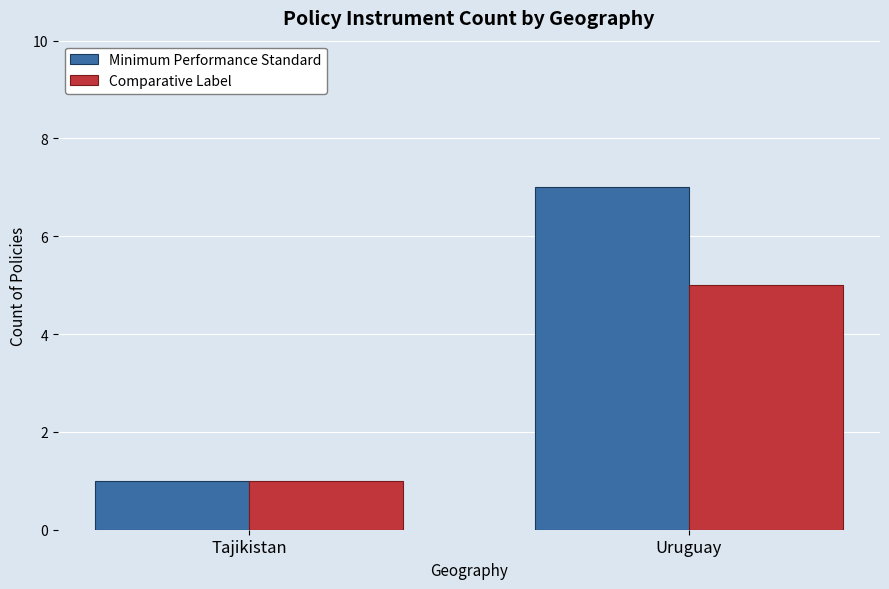

How many groups of bars are there?

2